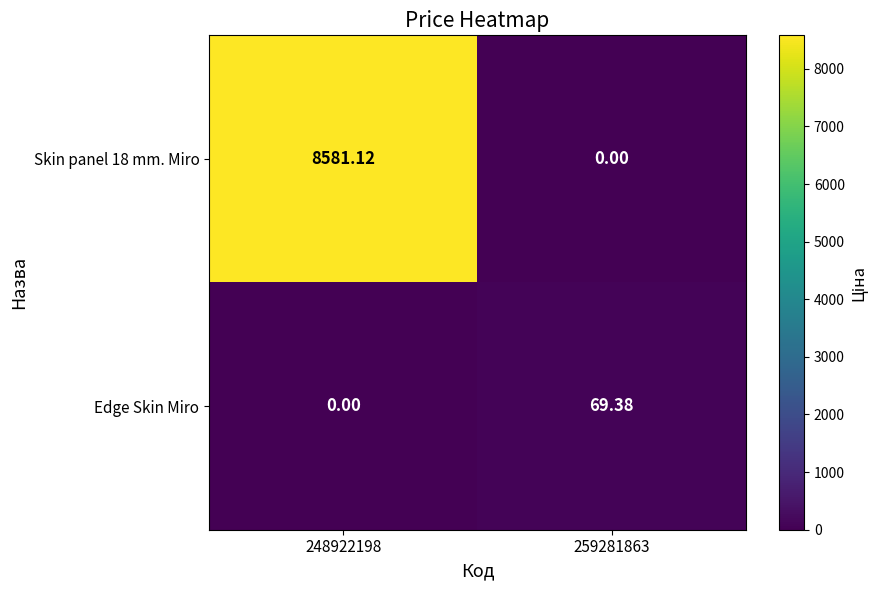

What is the difference between the highest and lowest values at 248922198?

8581.1